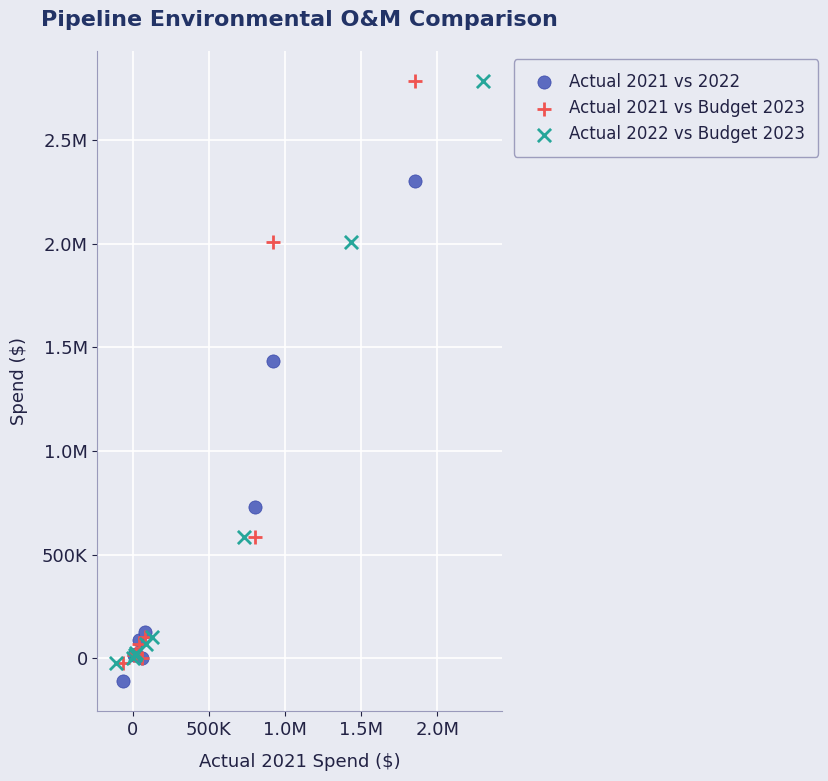

What are all the series names shown in the legend?

Actual 2021 vs 2022, Actual 2021 vs Budget 2023, Actual 2022 vs Budget 2023